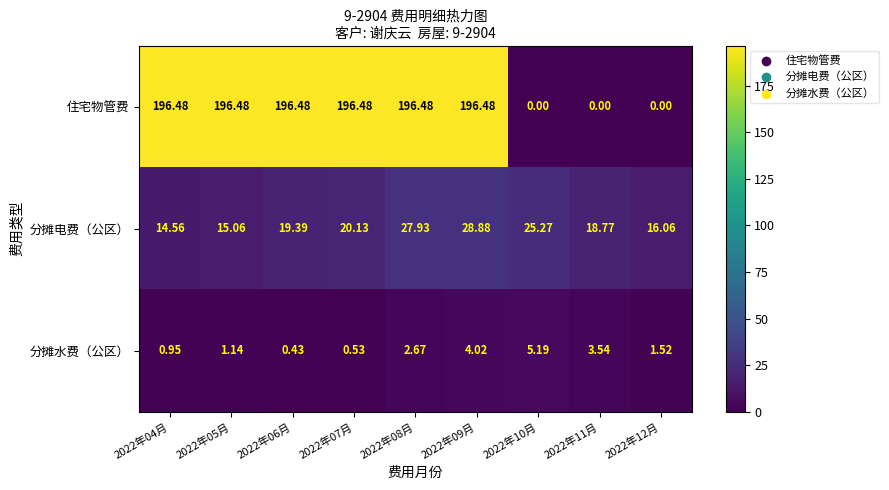

Which series has the largest range (max minus min)?

住宅物管费